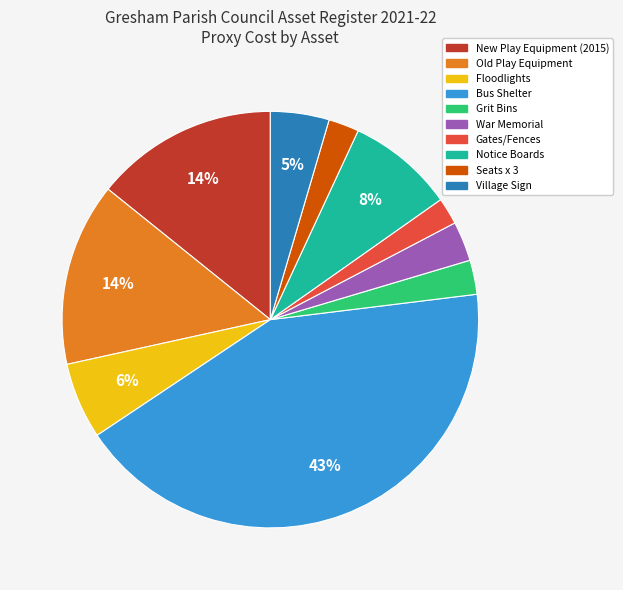

Is there any slice that represents more than half of the pie?

No